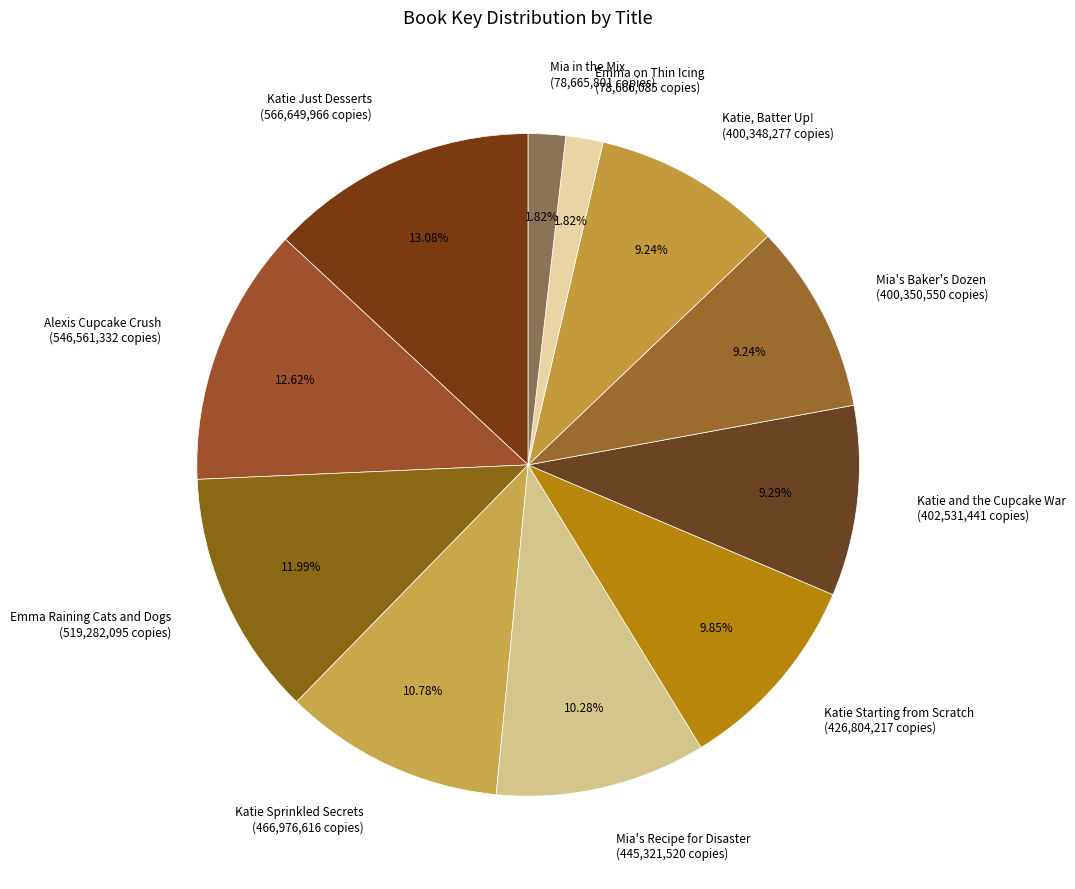

What percentage is NOT represented by Emma Raining Cats and Dogs?

88.0%